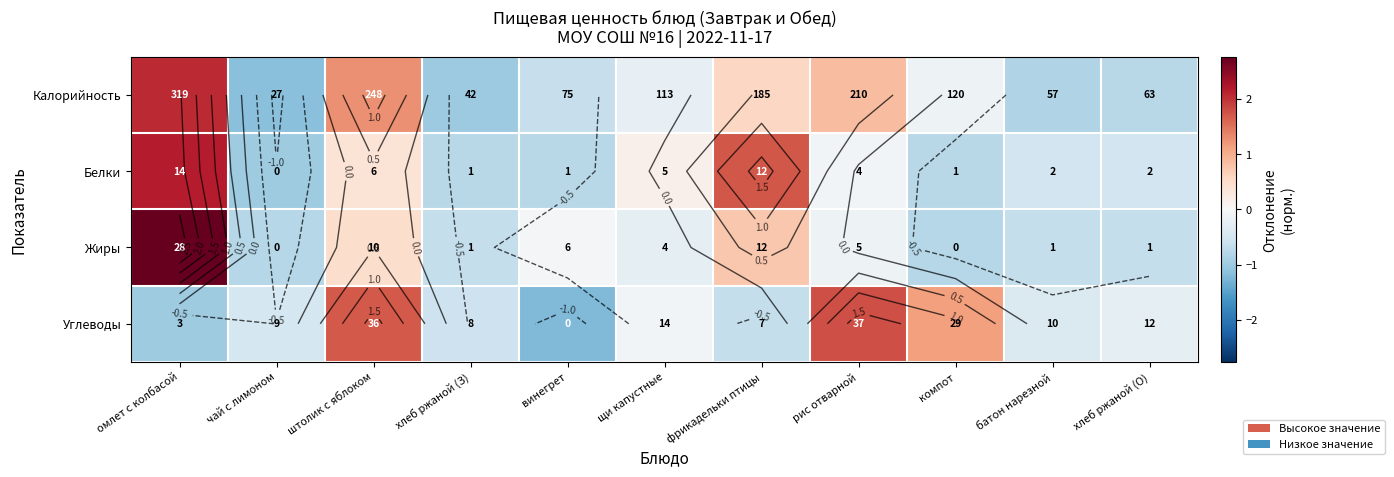

How many distinct data groups are displayed?

4